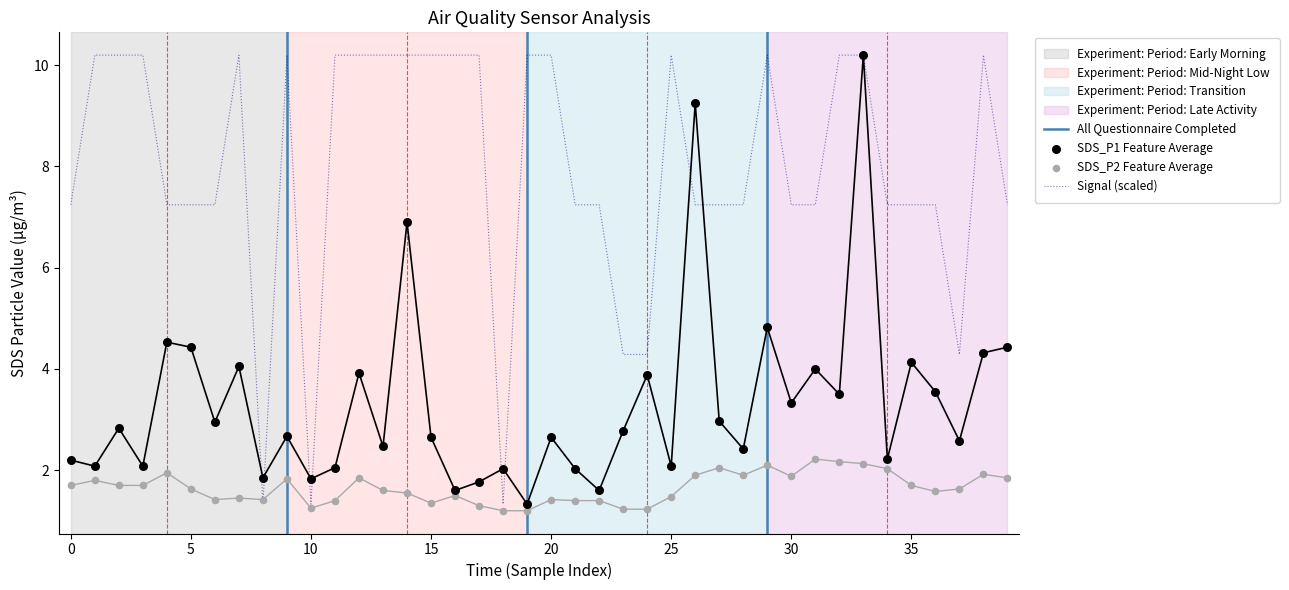

Which series has the largest total across all categories?

Signal